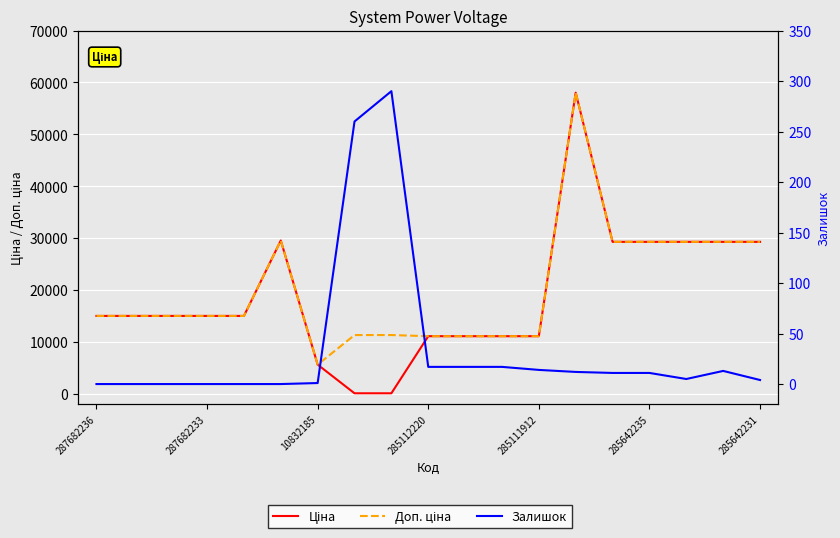

What are all the series names shown in the legend?

Ціна, Доп. ціна, Залишок